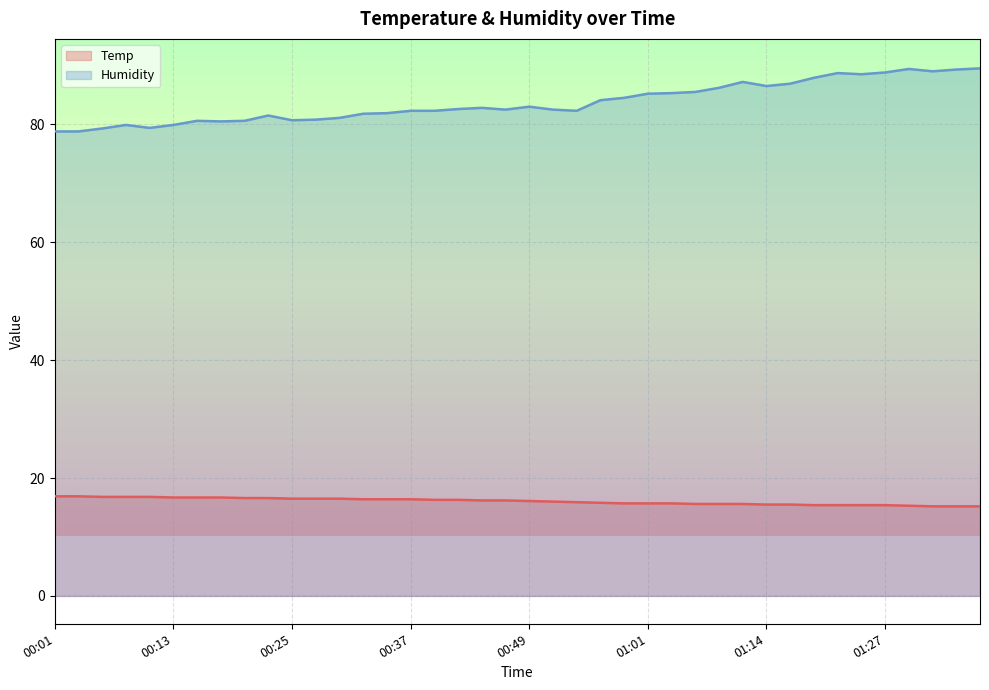

How many lines are shown in the chart?

2